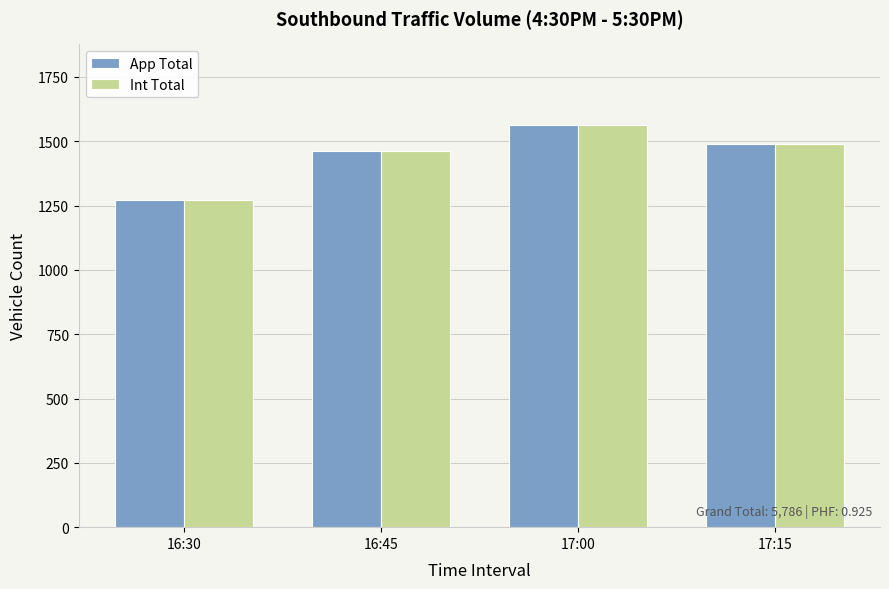

What is the maximum value for App Total?

1564